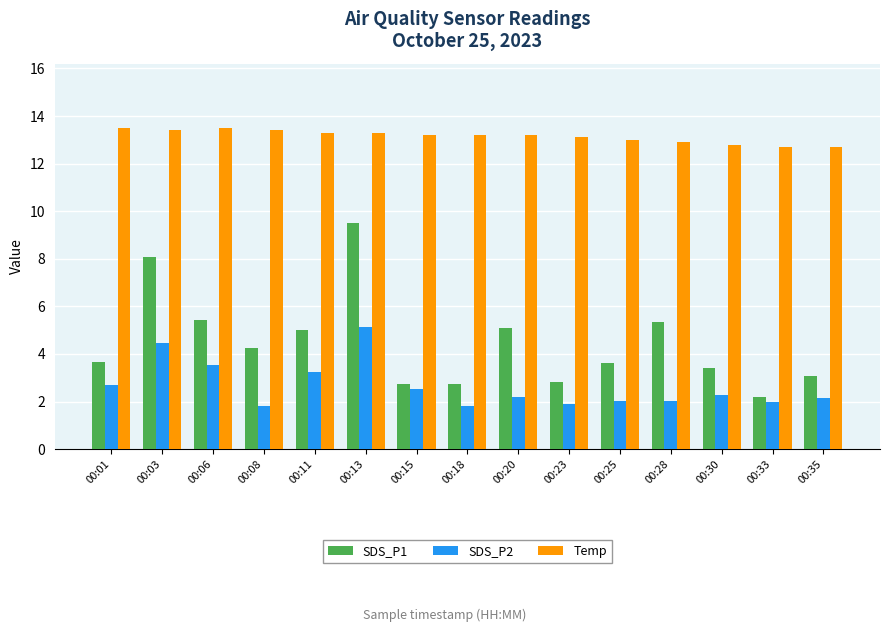

At 00:30, list the series in order from smallest to largest.

SDS_P2, SDS_P1, Temp